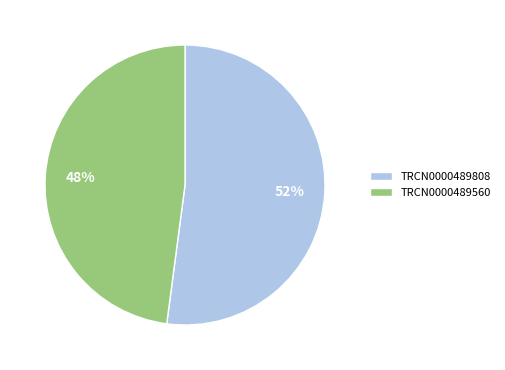

Is the sum of TRCN0000489808 and TRCN0000489560 greater than half?

Yes